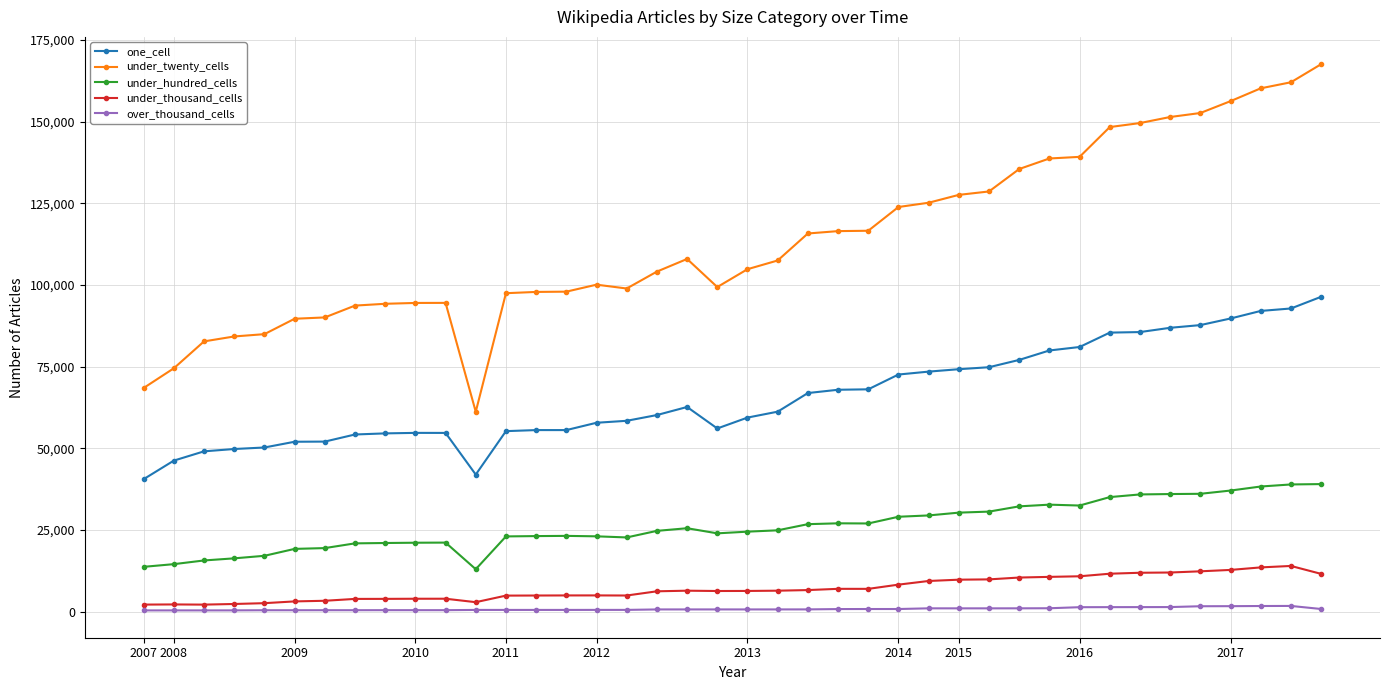

In one_cell, how many points are higher than both neighbors (excluding endpoints)?

3